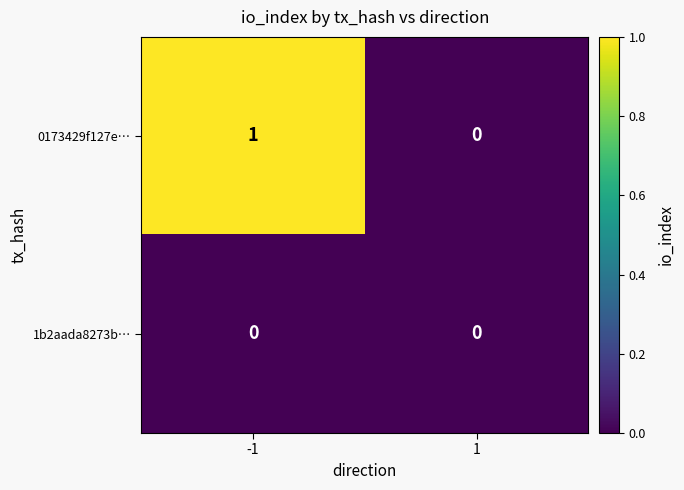

Which series has the largest total across all categories?

0173429f127e…